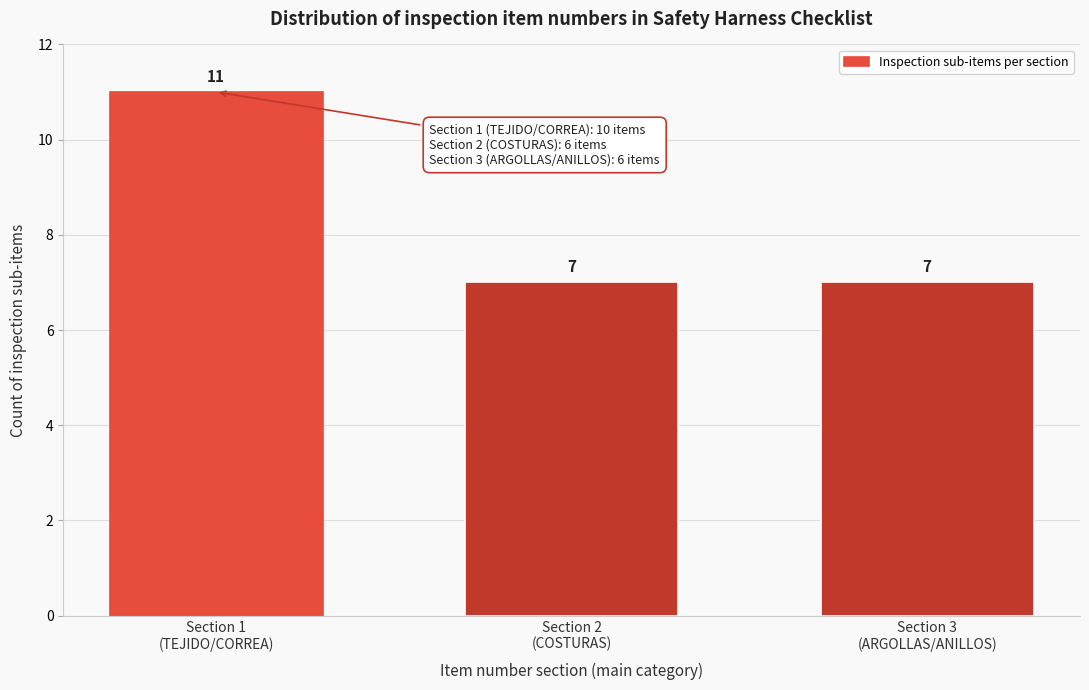

Reading left to right, list all the values displayed in this chart.

11	7	7